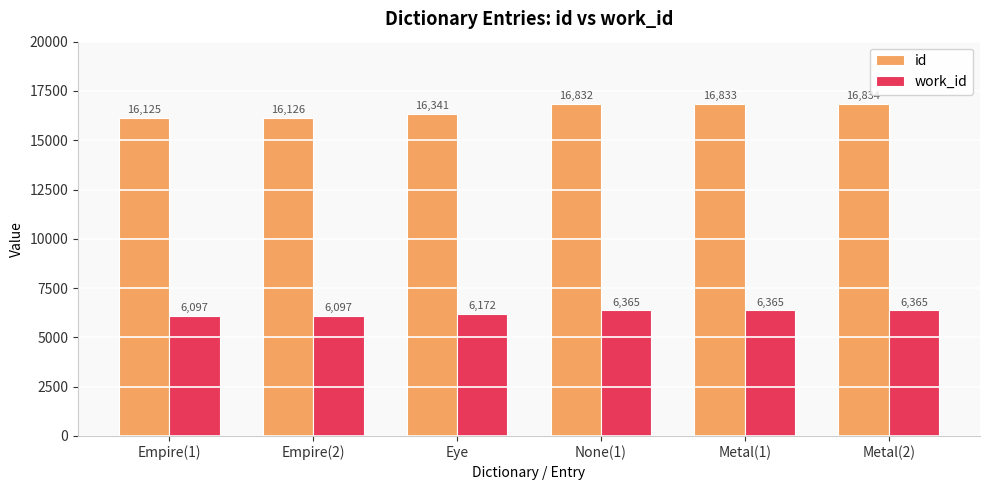

Which series has the largest total across all categories?

id